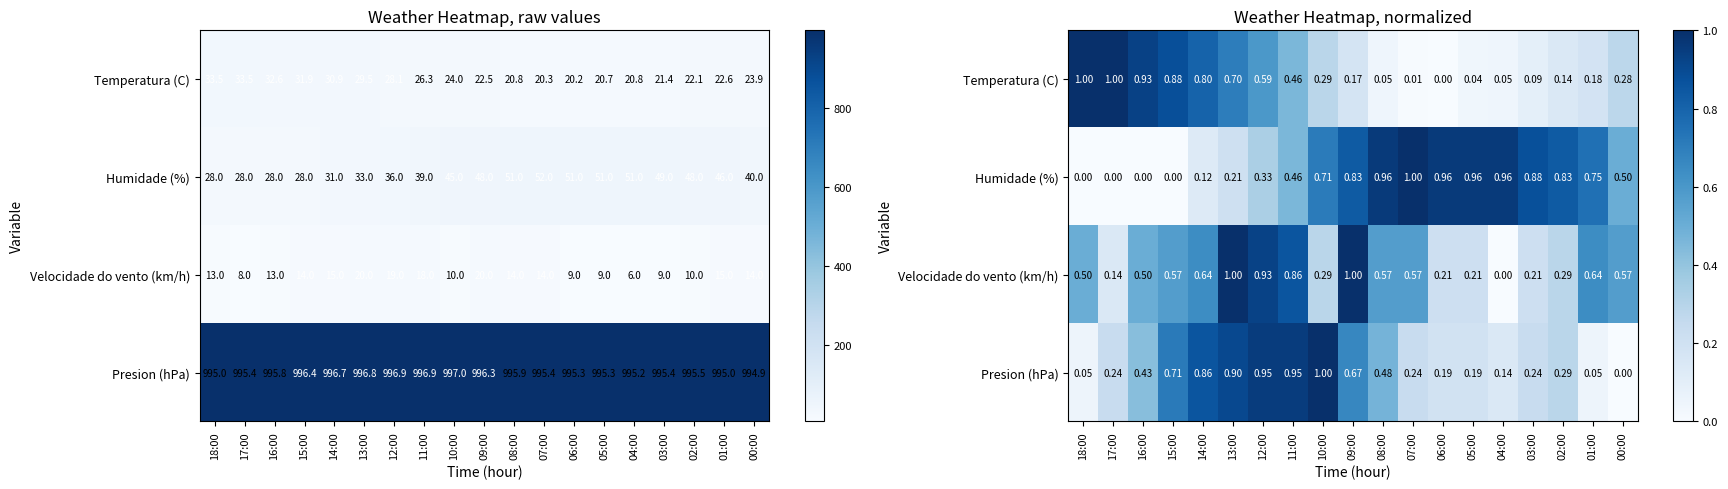

Count the number of categories in the chart.

19